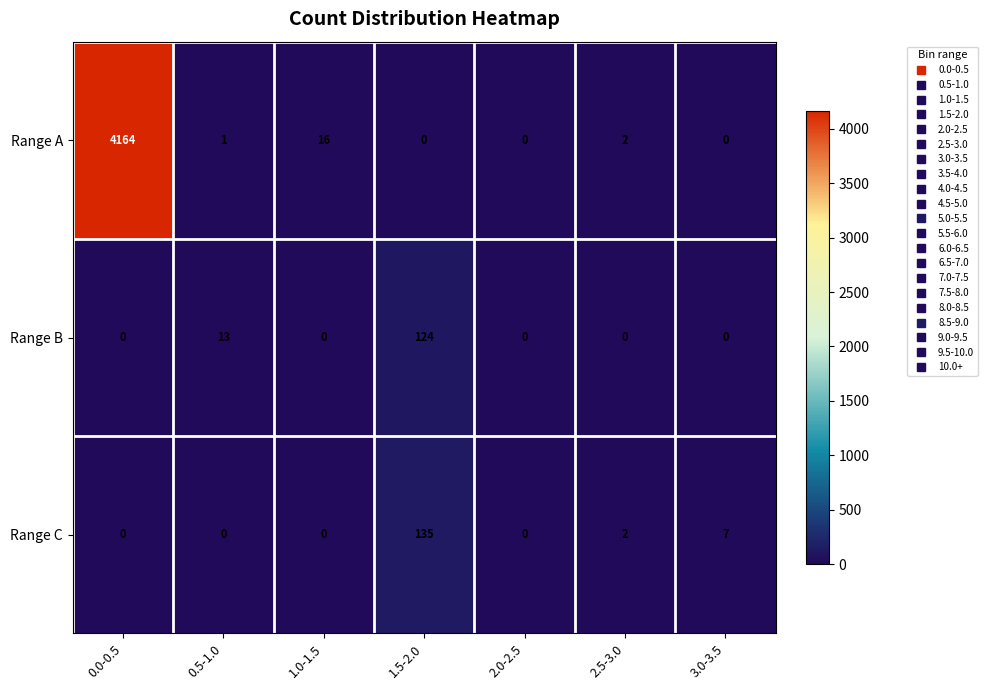

How many series are shown in this chart?

3